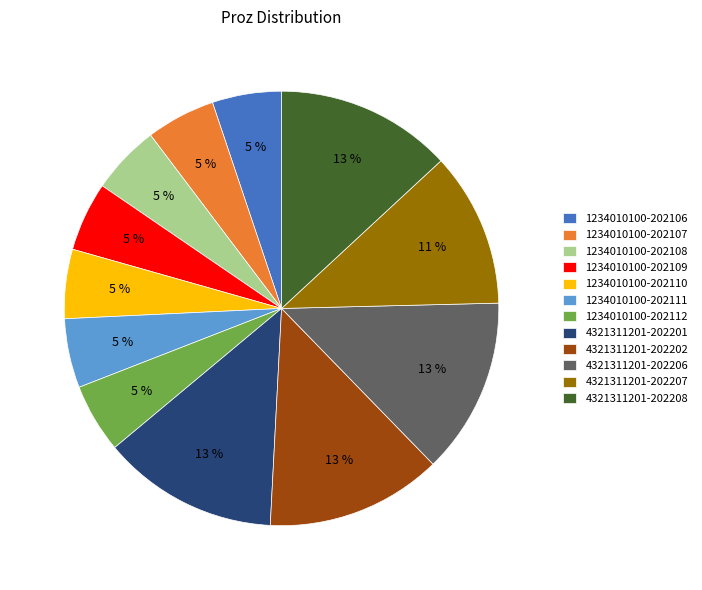

To the nearest percent, what is the combined percentage of 1234010100-202107 and 4321311201-202208?

18%